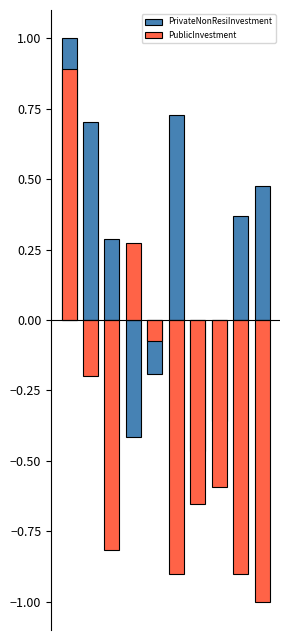

The PublicInvestment series shows 0.9 at 0. True or false?

True